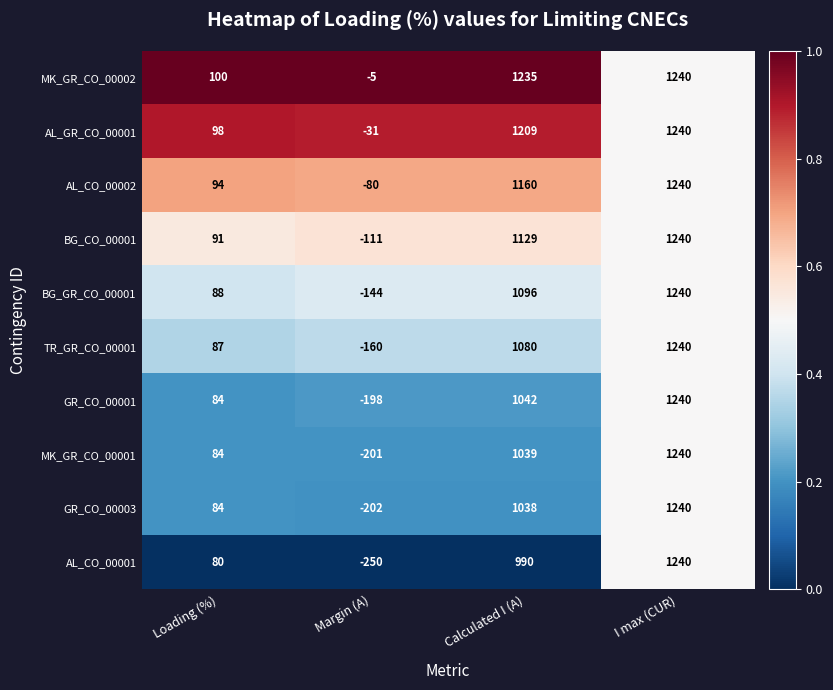

What is the total value across all series at Margin (A)?

-1382